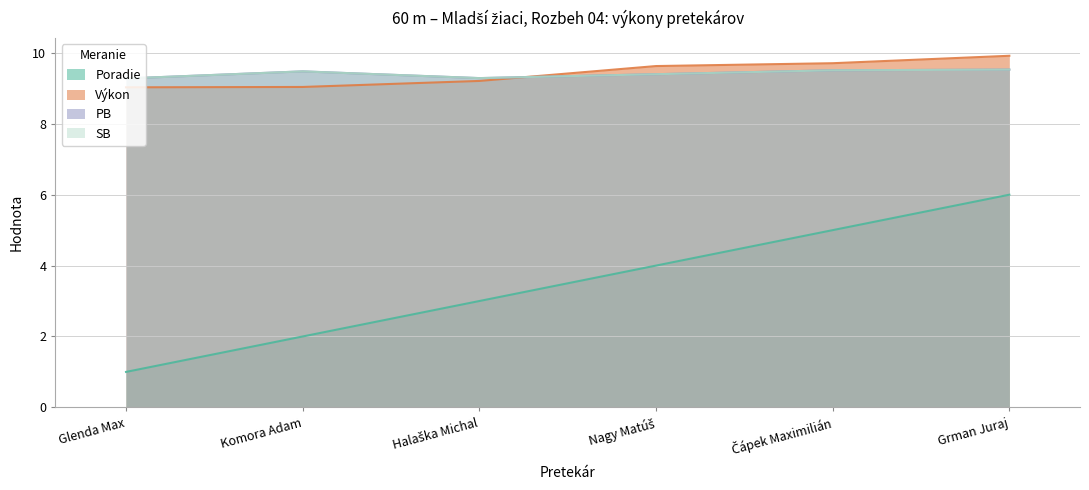

What is the difference between the maximum and second lowest values in the Poradie series?

4.0